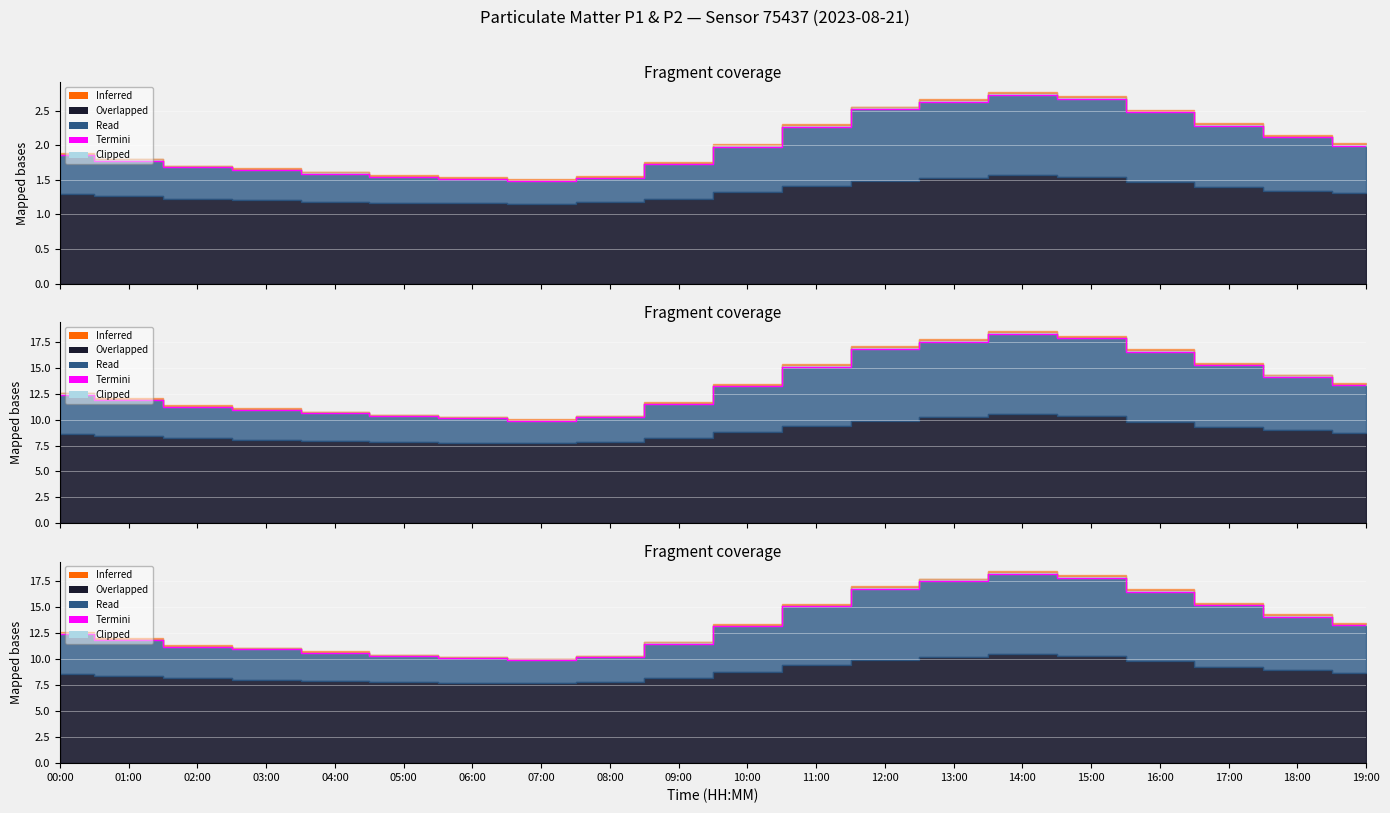

Approximately how many times larger is the value at 06:00 compared to 04:00?

1.0